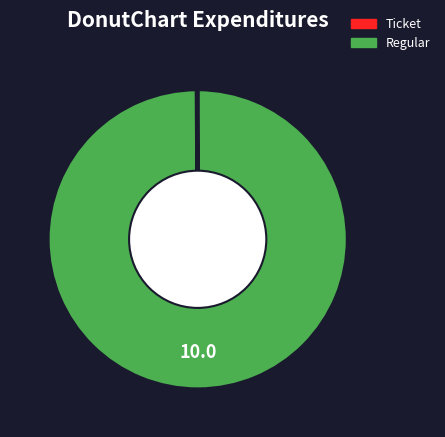

Is it true that Regular is 91% of the pie?

False